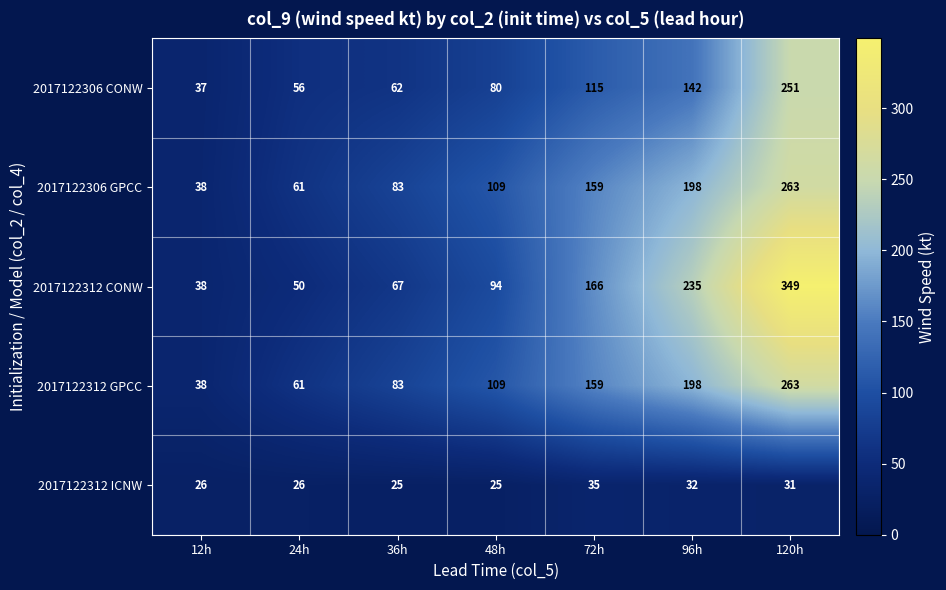

What is the total value across all series at 120h?

1157